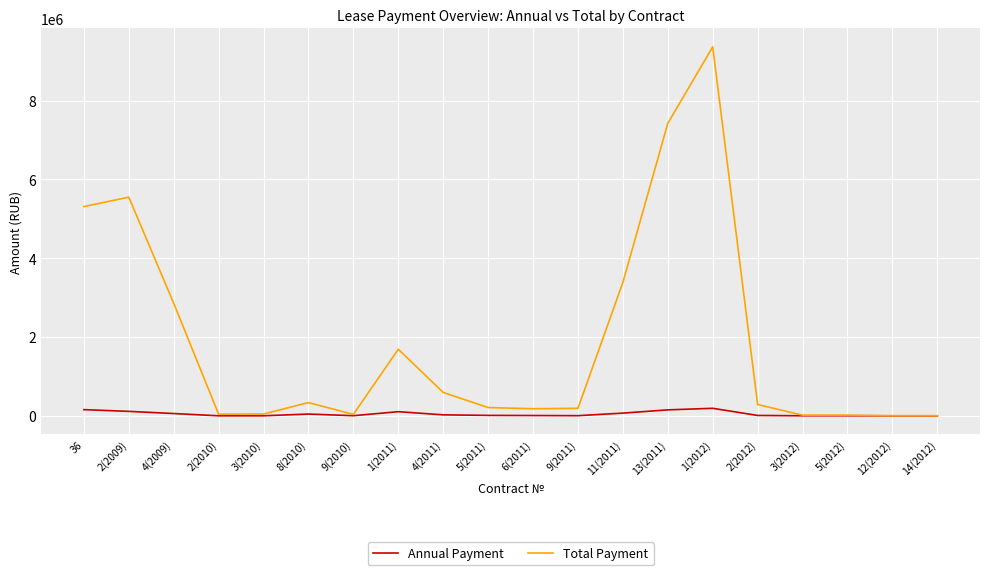

Which series has the largest total across all categories?

Total Payment